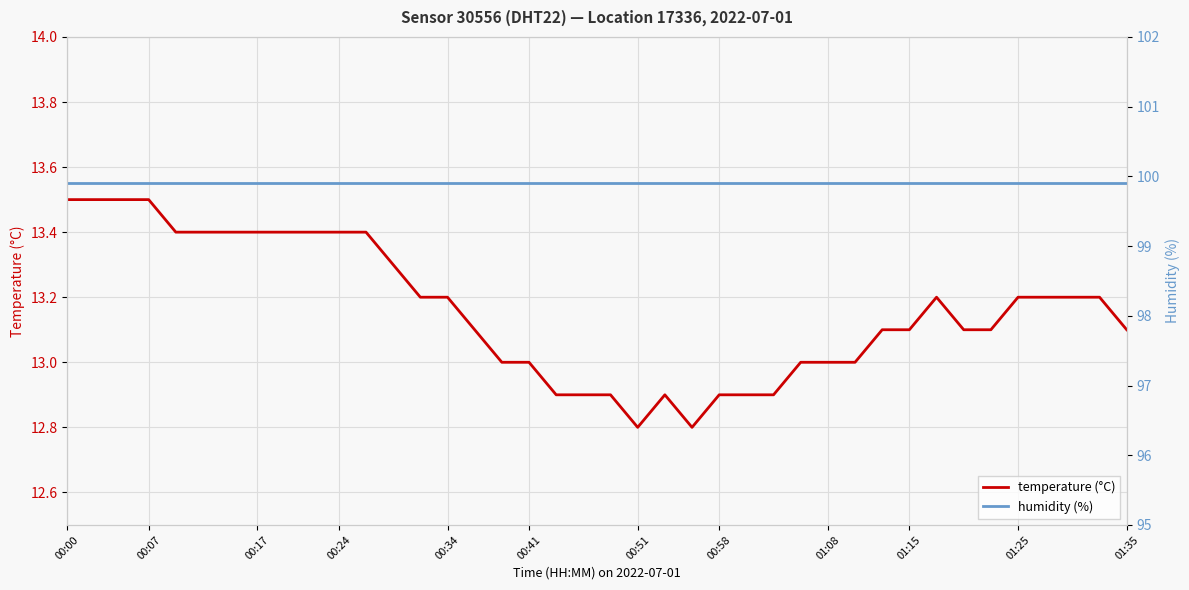

What is the minimum value for temperature (°C)?

12.8